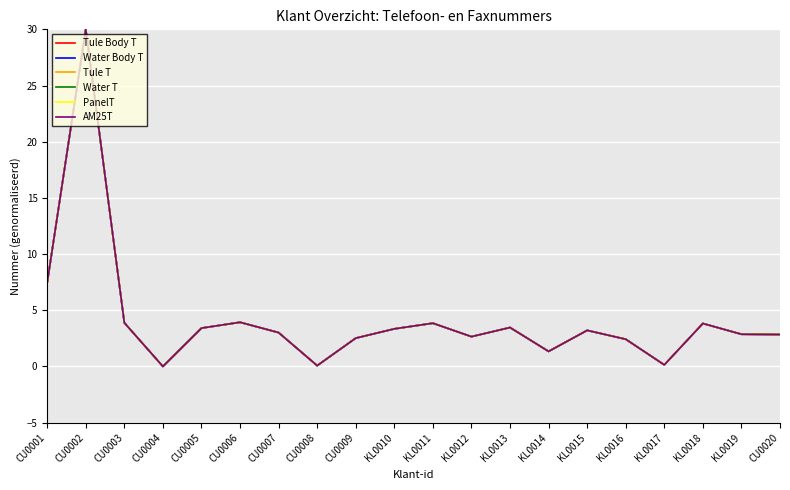

At how many categories does at least one series exceed 3?

11